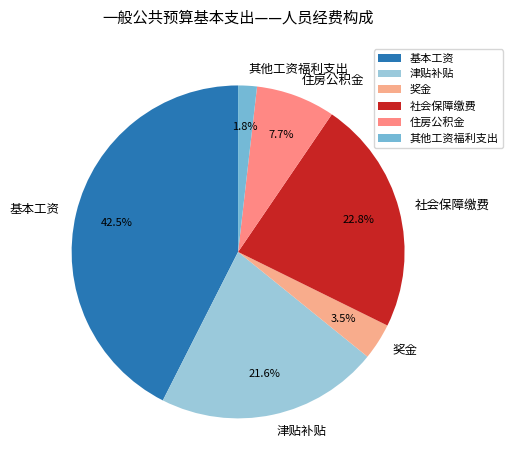

What portion of the pie excludes 住房公积金?

92.3%